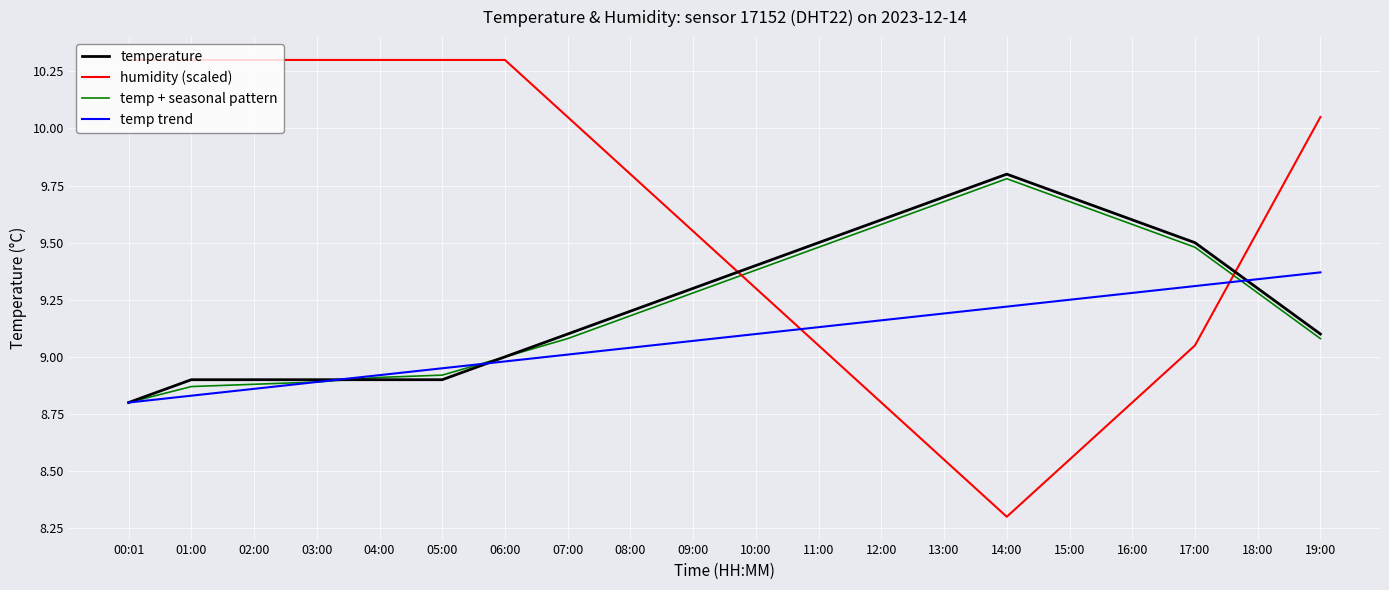

What position from the left is 05:00?

6